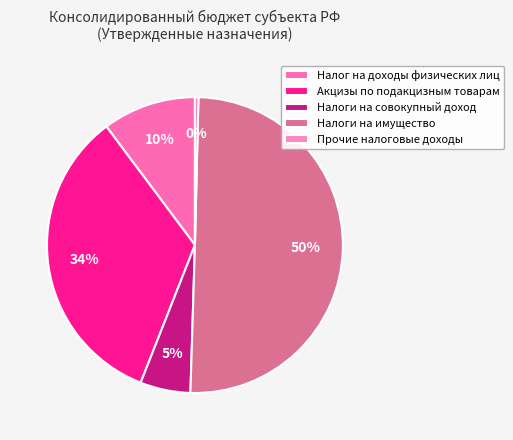

To the nearest percent, what is the difference between the Акцизы по подакцизным товарам and Налоги на имущество slice percentages?

16%